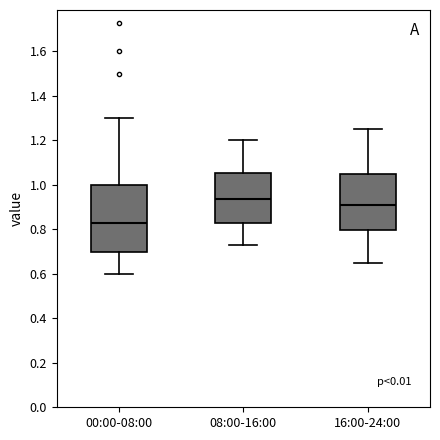

Where does the upper whisker of the box for 00:00-08:00 end on the y-axis? The values are not printed on the chart, so give them approximately, as read against the axis.

1.30